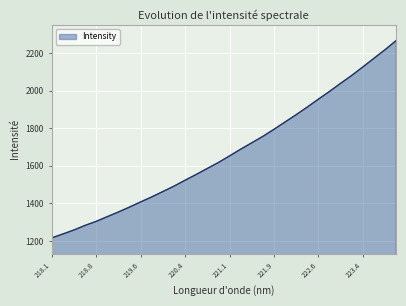

What is the maximum value shown in the chart?

2265.9